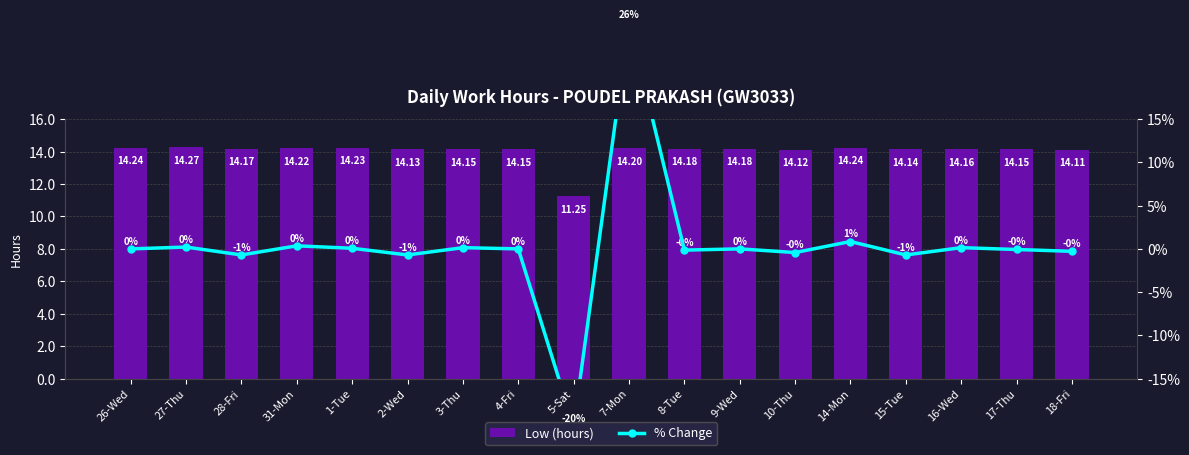

What is the maximum value for % Change?

26.2